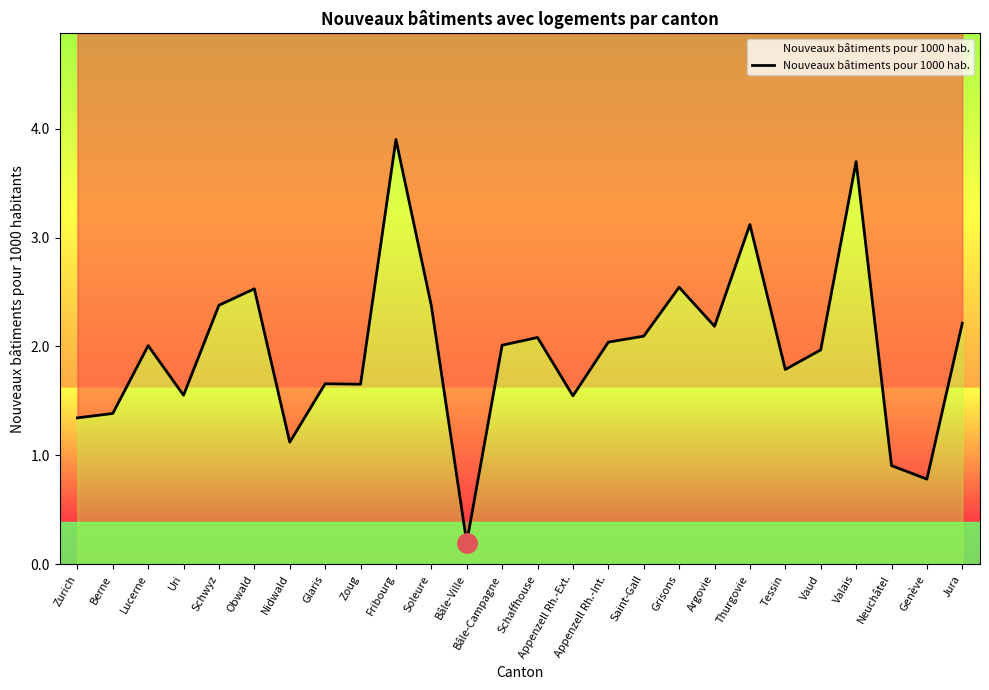

What is the change in value from Bâle-Ville to Valais?

+3.5